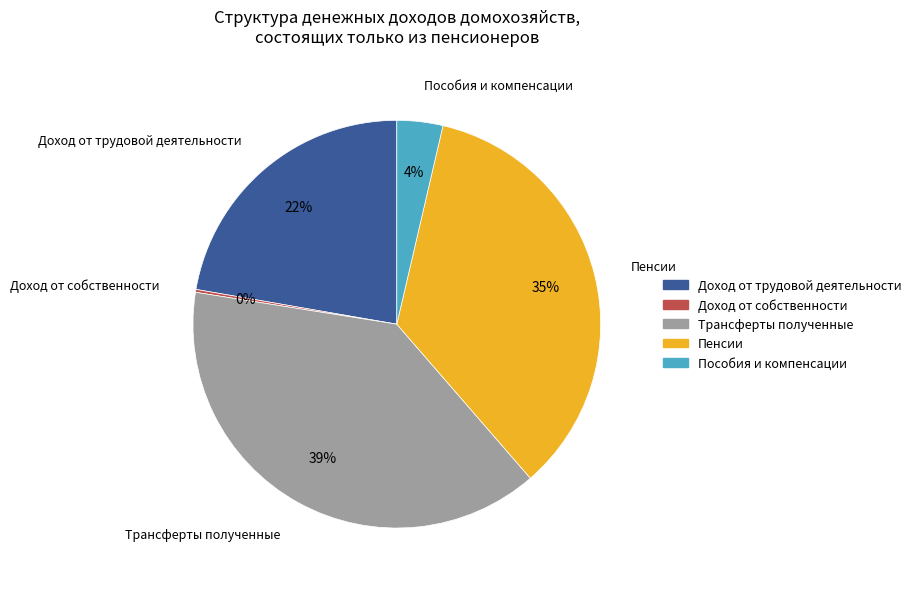

Which slice is the largest?

Трансферты полученные